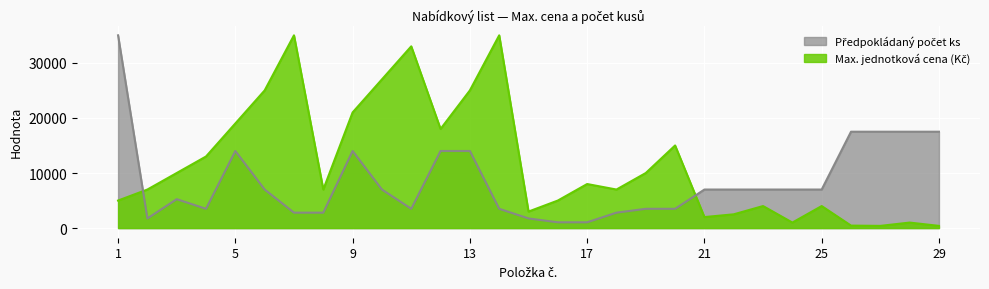

At which label does Předpokládaný počet ks first exceed 7000?

1